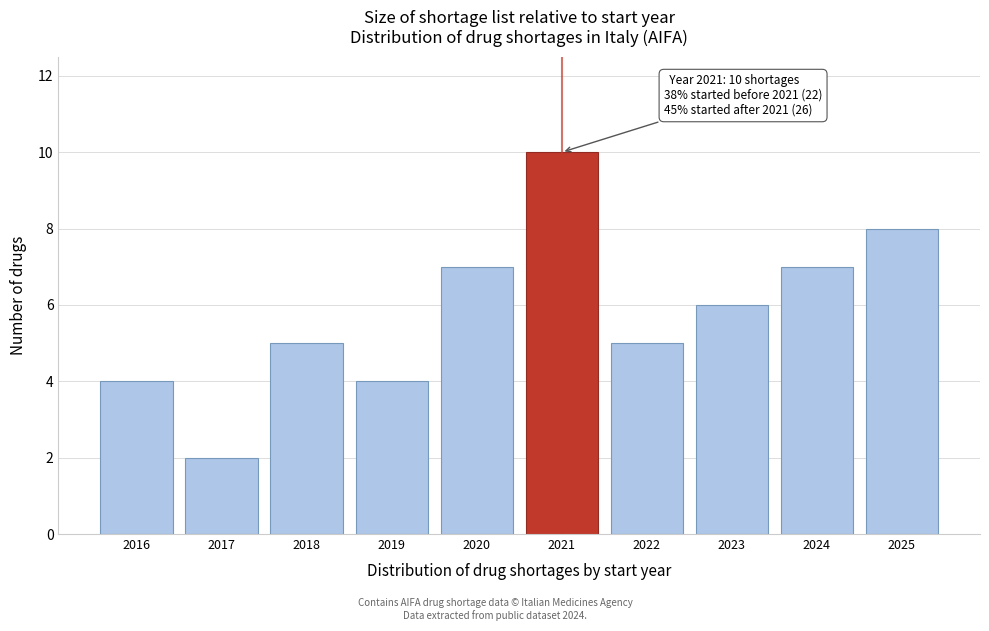

Reading left to right, what are all the values shown in this chart?

4	2	5	4	7	10	5	6	7	8